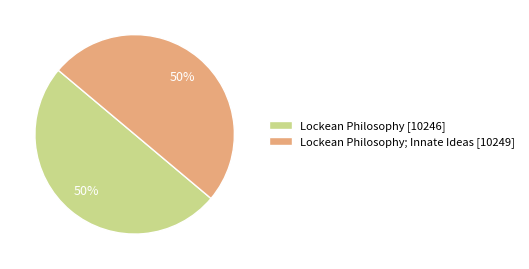

Count the number of slices in the pie.

2